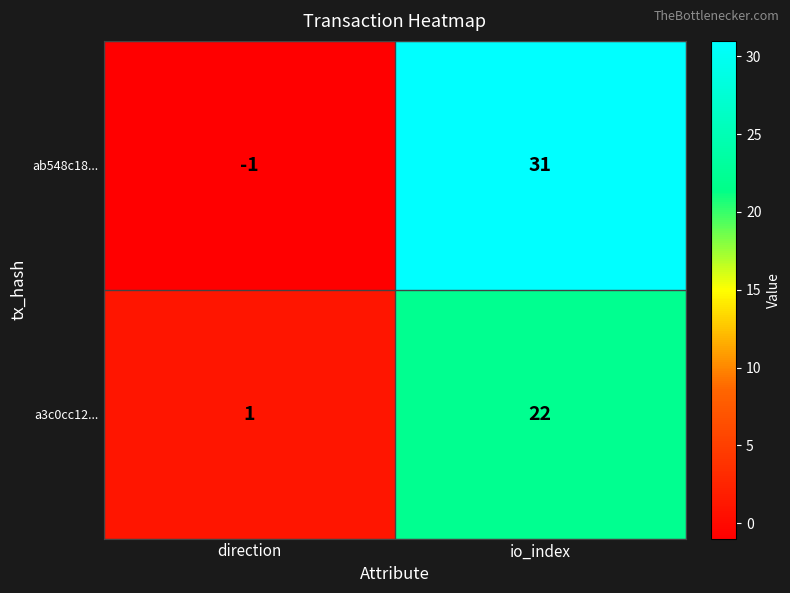

Which category has the highest value across all series?

io_index